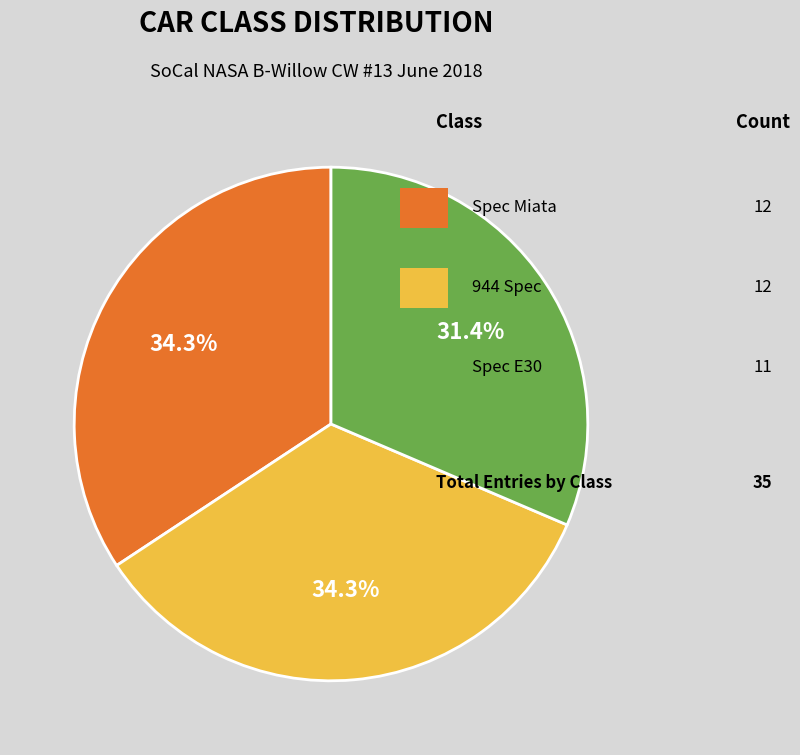

Count the number of slices in the pie.

3